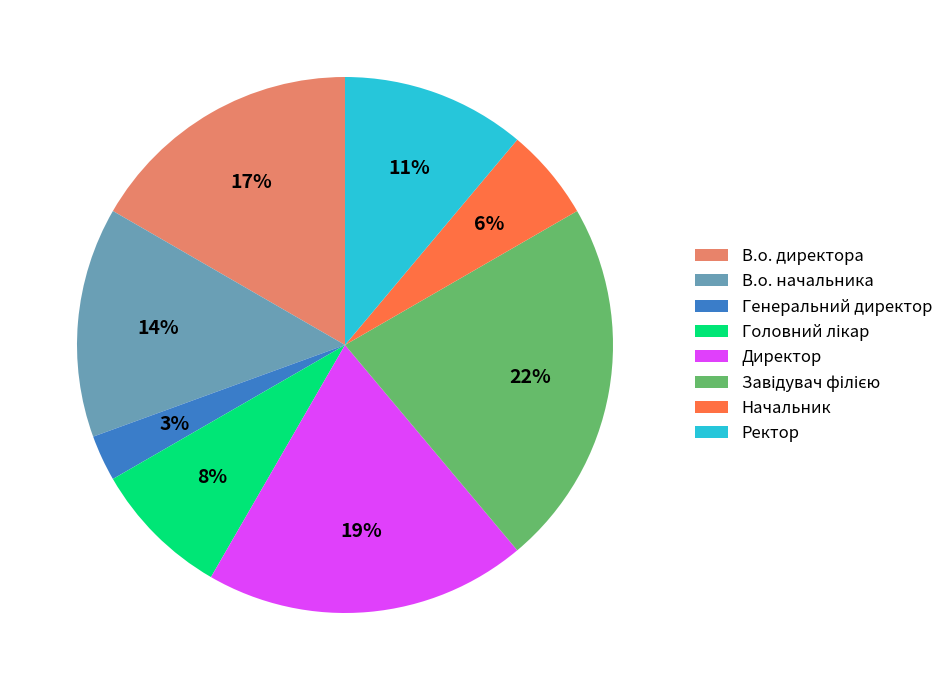

To the nearest percent, what is the difference between the largest and smallest slice percentages?

19%